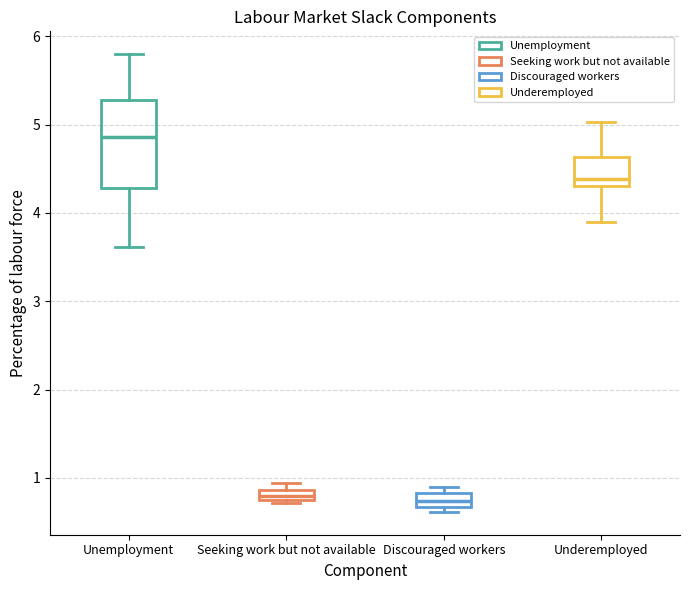

Where is the upper edge of the box for Unemployment on the y-axis? The values are not printed on the chart, so give them approximately, as read against the axis.

5.3